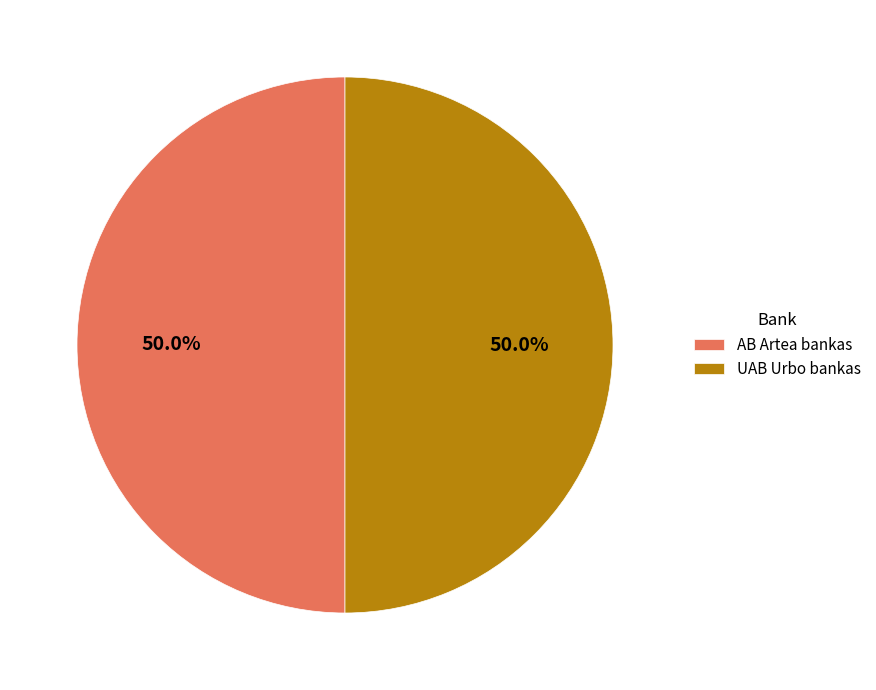

What is the ratio of the value at AB Artea bankas to the value at UAB Urbo bankas?

1.0